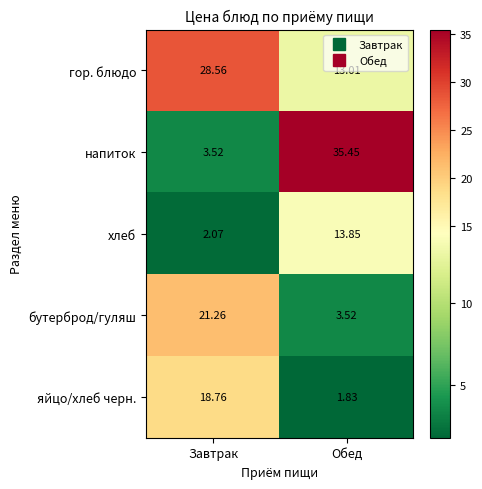

Which series has the largest range (max minus min)?

напиток